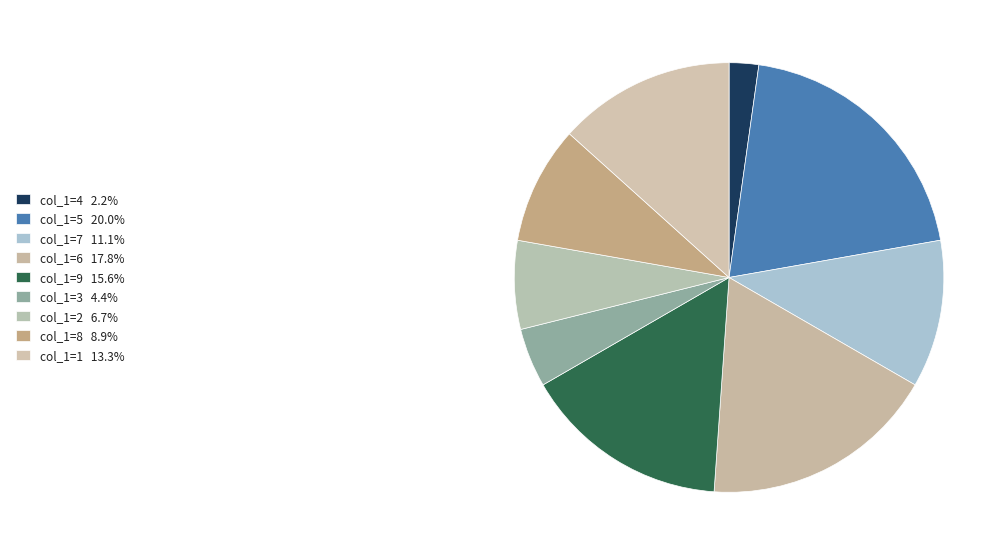

How many slices are in this pie chart?

9